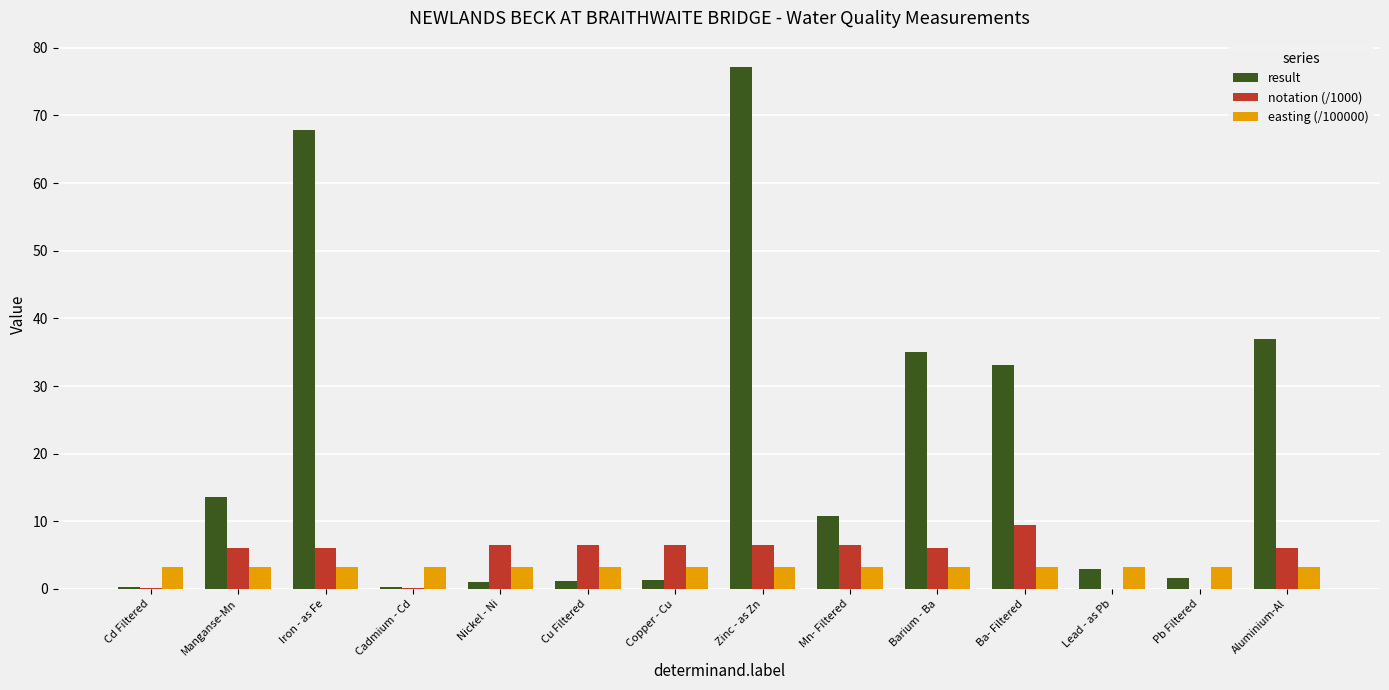

At which category is the sum across all series the highest?

Zinc - as Zn